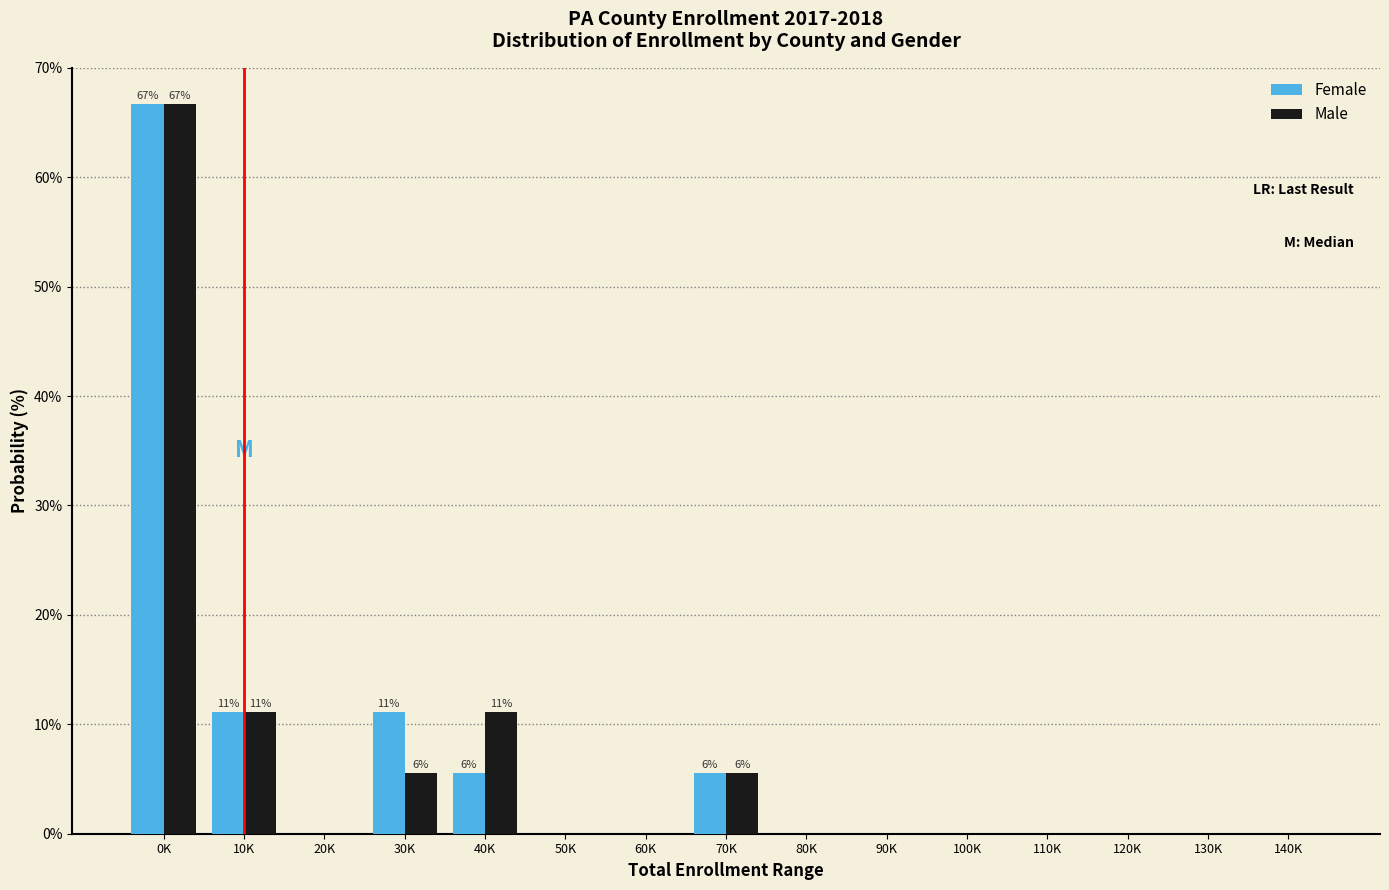

Reading left to right, transcribe all the data shown in this chart.

Female: 0K=66.7	10K=11.1	20K=0.0	30K=11.1	40K=5.6	50K=0.0	60K=0.0	70K=5.6	80K=0.0	90K=0.0	100K=0.0	110K=0.0	120K=0.0	130K=0.0	140K=0.0
Male: 0K=66.7	10K=11.1	20K=0.0	30K=5.6	40K=11.1	50K=0.0	60K=0.0	70K=5.6	80K=0.0	90K=0.0	100K=0.0	110K=0.0	120K=0.0	130K=0.0	140K=0.0